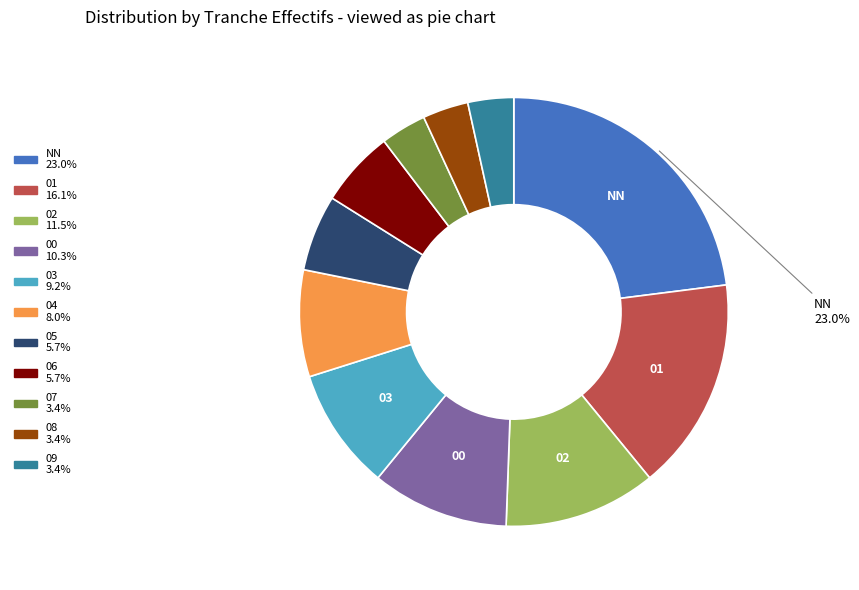

Is there a majority slice in this chart?

No